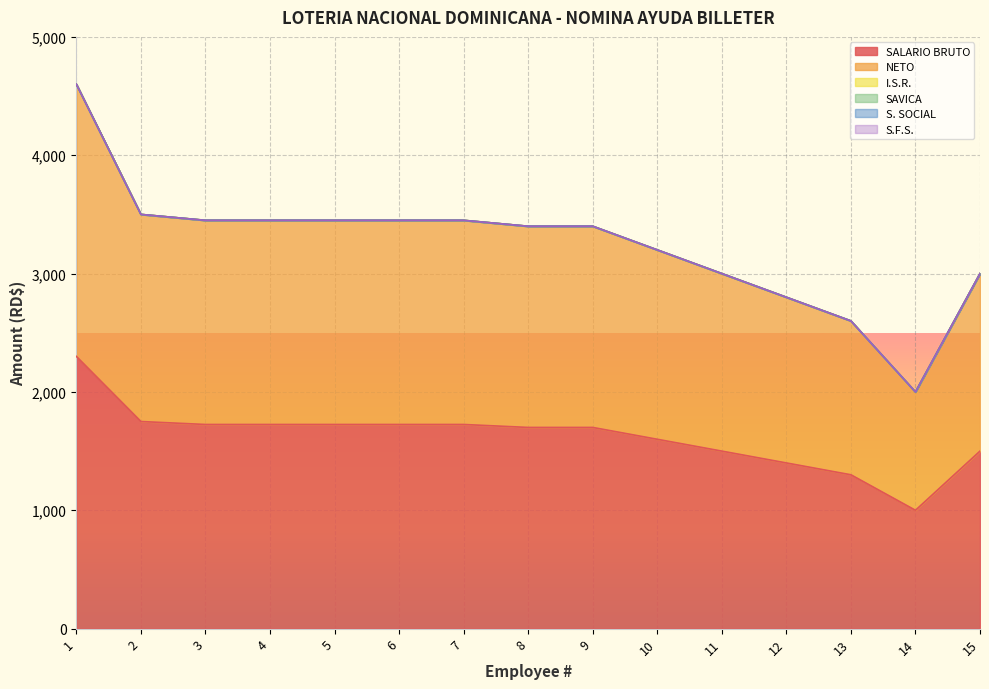

At which label is I.S.R. closest to 0?

1